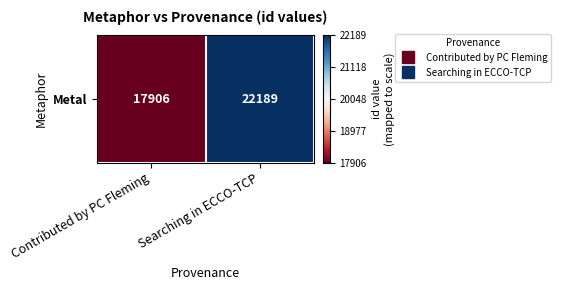

How many values are below zero?

1